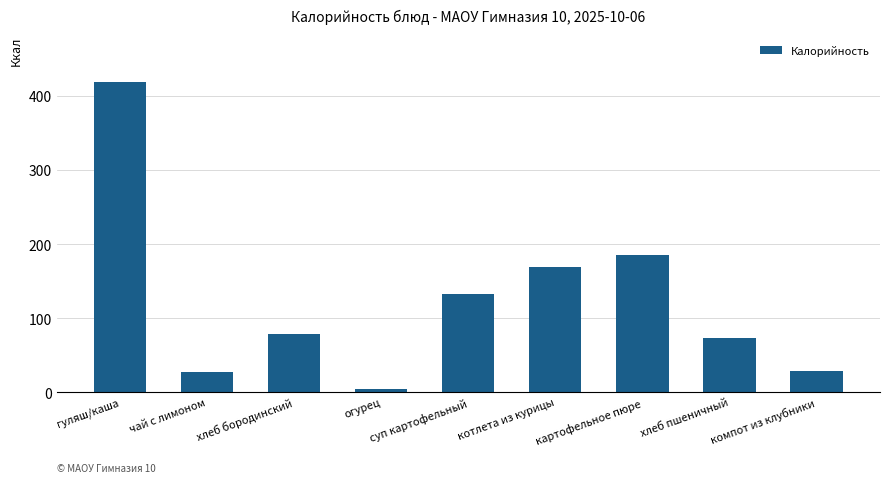

Is it true that the value at суп картофельный is 72?

False